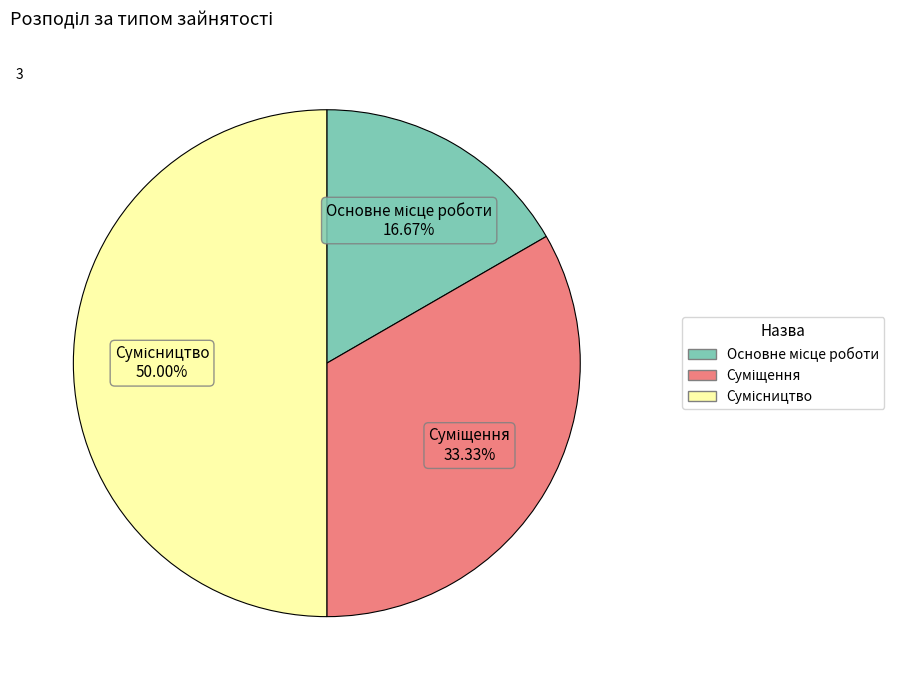

How many slices are in this pie chart?

3